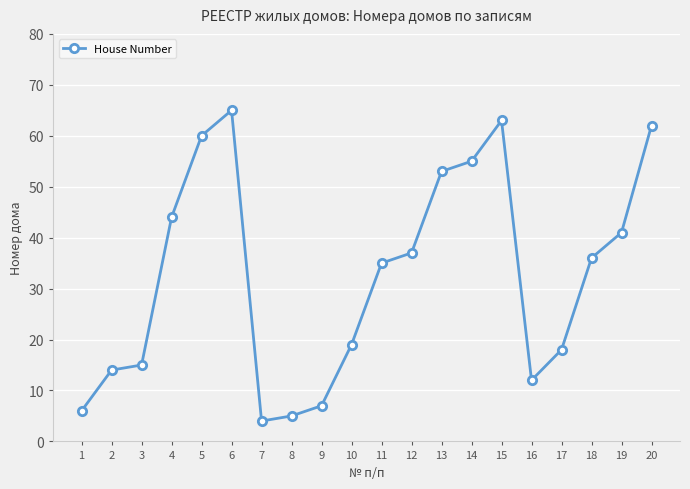

Is it true that the value at 12 is 66?

False